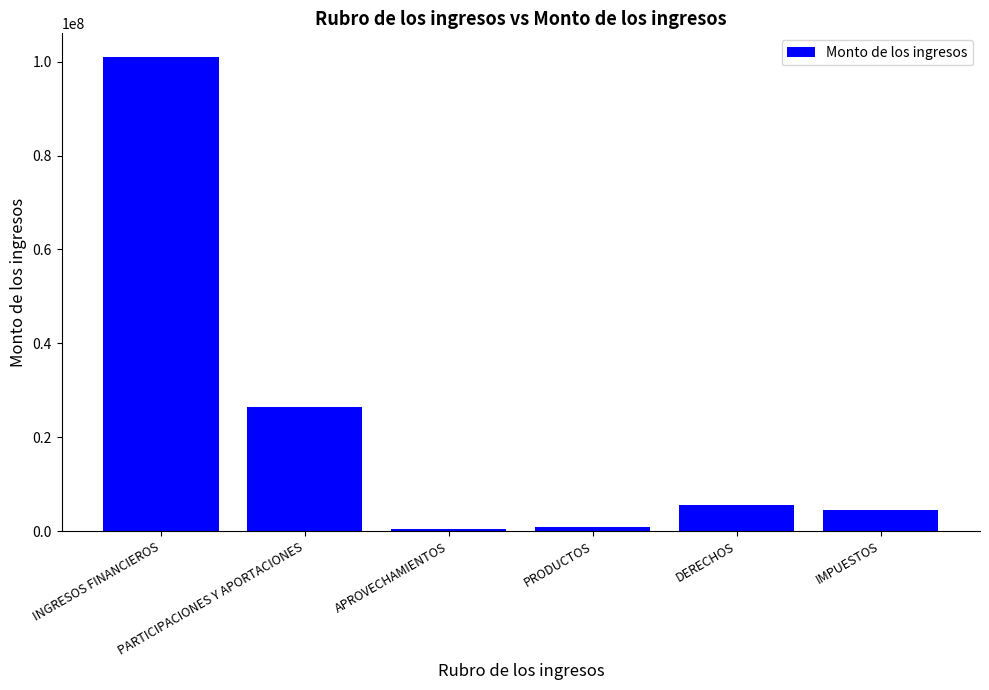

How many values exceed 5578132?

3